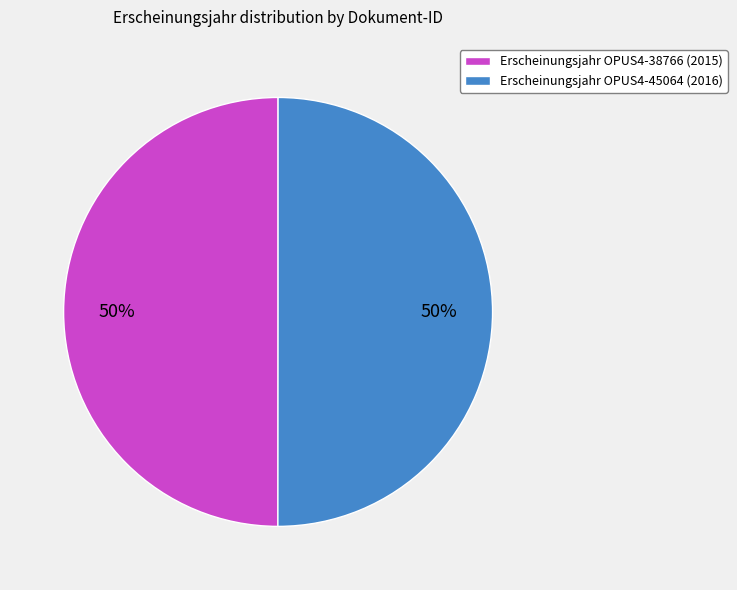

To the nearest percent, what portion does Erscheinungsjahr OPUS4-45064 (2016) represent?

50%